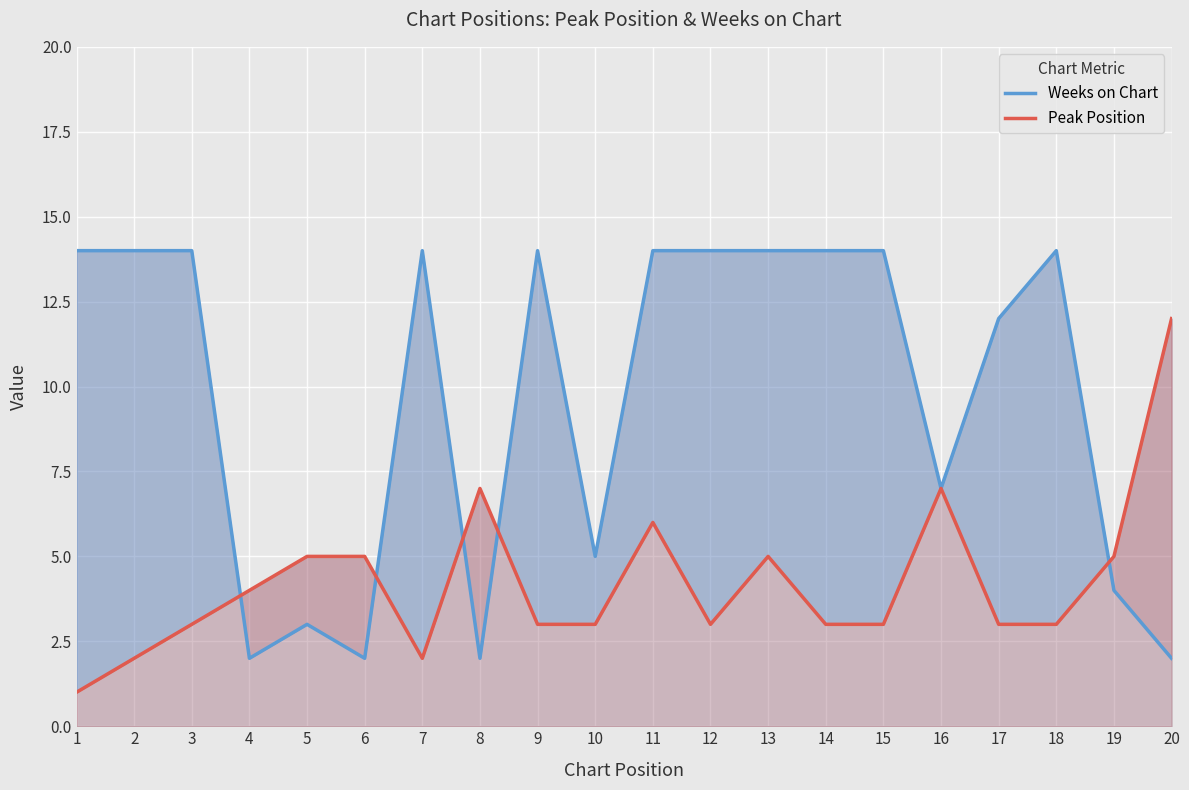

How many interior local peaks does the Peak Position series have?

4